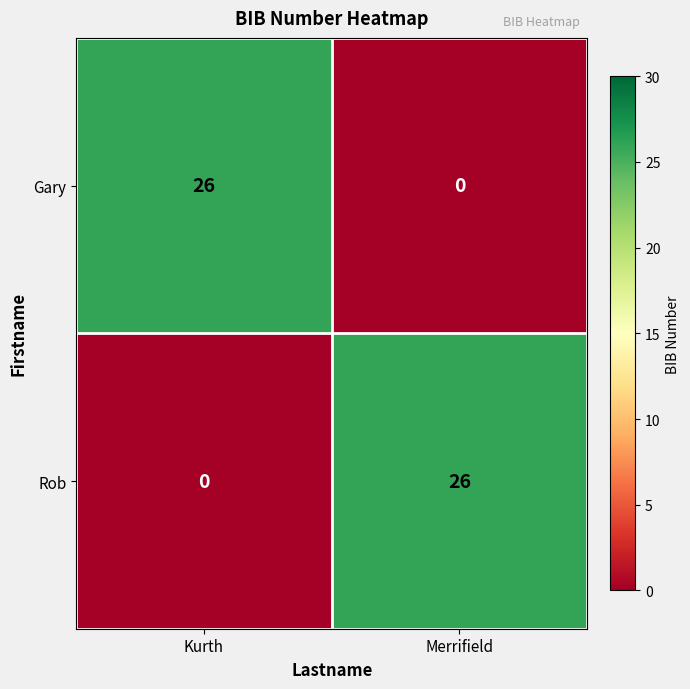

What is the average value of the Gary series?

13